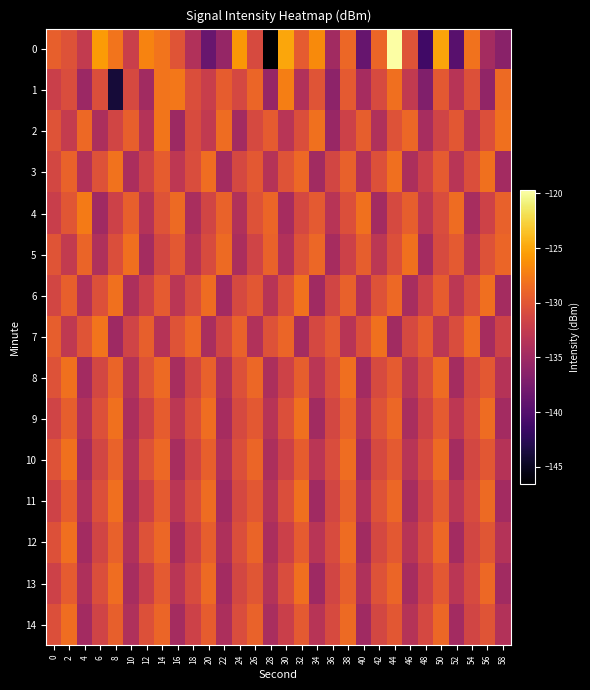

Reading right to left, extract all data points from this chart.

0: 58=-136.4	56=-134.7	54=-128.1	52=-139.7	50=-125.2	48=-141.3	46=-130.3	44=-119.7	42=-128.9	40=-138.8	38=-128.8	36=-134.8	34=-126.6	32=-129.6	30=-125.0	28=-146.5	26=-131.0	24=-125.9	22=-135.7	20=-138.6	18=-133.8	16=-130.1	14=-128.0	12=-127.0	10=-132.1	8=-128.0	6=-125.6	4=-132.5	2=-130.3	0=-129.3
1: 58=-128.6	56=-135.9	54=-130.5	52=-133.4	50=-129.8	48=-137.1	46=-132.7	44=-128.3	42=-131.0	40=-134.5	38=-129.7	36=-136.2	34=-130.1	32=-133.8	30=-127.3	28=-135.6	26=-128.9	24=-131.2	22=-129.5	20=-132.1	18=-130.7	16=-127.7	14=-127.9	12=-134.9	10=-131.0	8=-143.9	6=-130.6	4=-135.2	2=-130.8	0=-132.0
2: 58=-128.1	56=-130.6	54=-133.2	52=-129.9	50=-131.6	48=-134.4	46=-128.8	44=-130.3	42=-133.9	40=-129.4	38=-131.8	36=-135.5	34=-128.2	32=-130.7	30=-133.3	28=-129.6	26=-131.1	24=-134.8	22=-128.5	20=-132.7	18=-130.9	16=-135.2	14=-127.8	12=-133.6	10=-129.3	8=-131.5	6=-134.1	4=-128.7	2=-132.4	0=-130.2
3: 58=-134.7	56=-128.1	54=-130.7	52=-133.3	50=-129.6	48=-131.9	46=-134.1	44=-128.3	42=-130.5	40=-133.8	38=-129.2	36=-131.4	34=-134.9	32=-128.7	30=-130.2	28=-133.5	26=-129.8	24=-131.2	22=-134.6	20=-128.4	18=-130.8	16=-133.0	14=-129.5	12=-131.7	10=-134.2	8=-128.0	6=-130.4	4=-133.7	2=-129.1	0=-131.3
4: 58=-129.2	56=-131.7	54=-134.4	52=-128.5	50=-130.8	48=-133.1	46=-129.4	44=-131.1	42=-134.8	40=-128.2	38=-130.6	36=-133.4	34=-129.7	32=-131.2	30=-134.5	28=-128.9	26=-130.4	24=-133.8	22=-129.1	20=-131.5	18=-134.3	16=-128.6	14=-130.2	12=-133.6	10=-129.3	8=-131.8	6=-135.0	4=-127.5	2=-130.0	0=-132.1
5: 58=-128.9	56=-130.4	54=-133.3	52=-129.7	50=-131.0	48=-134.8	46=-128.1	44=-130.6	42=-133.1	40=-129.4	38=-131.8	36=-134.5	34=-128.8	32=-130.3	30=-133.8	28=-129.1	26=-131.6	24=-134.2	22=-128.6	20=-130.9	18=-133.5	16=-129.8	14=-131.3	12=-134.6	10=-128.3	8=-130.7	6=-133.9	4=-129.0	2=-132.5	0=-130.1
6: 58=-134.6	56=-128.3	54=-130.7	52=-133.1	50=-129.5	48=-131.8	46=-134.4	44=-128.7	42=-130.3	40=-133.8	38=-129.2	36=-131.5	34=-135.0	32=-128.0	30=-130.6	28=-133.4	26=-129.9	24=-131.1	22=-134.7	20=-128.5	18=-130.8	16=-133.2	14=-129.6	12=-131.9	10=-134.1	8=-128.2	6=-130.5	4=-133.7	2=-129.3	0=-131.4
7: 58=-131.7	56=-134.5	54=-128.4	52=-130.8	50=-133.1	48=-129.5	46=-131.1	44=-134.9	42=-128.2	40=-130.6	38=-133.4	36=-129.7	34=-131.2	32=-134.6	30=-128.9	28=-130.4	26=-133.8	24=-129.1	22=-131.5	20=-134.3	18=-128.7	16=-130.2	14=-133.5	12=-129.3	10=-131.6	8=-135.1	6=-127.9	4=-130.1	2=-132.8	0=-129.4
8: 58=-133.5	56=-129.8	54=-131.2	52=-134.6	50=-128.5	48=-130.9	46=-133.3	44=-129.6	42=-131.0	40=-134.8	38=-128.3	36=-130.7	34=-133.2	32=-129.4	30=-131.7	28=-134.1	26=-128.8	24=-130.5	22=-133.9	20=-129.2	18=-131.5	16=-134.4	14=-128.6	12=-130.2	10=-133.6	8=-129.0	6=-131.3	4=-134.7	2=-128.1	0=-130.3
9: 58=-134.7	56=-128.5	54=-130.8	52=-133.0	50=-129.6	48=-131.7	46=-134.3	44=-128.8	42=-130.2	40=-133.7	38=-129.1	36=-131.3	34=-134.9	32=-128.1	30=-130.6	28=-133.4	26=-129.8	24=-131.1	22=-134.5	20=-128.4	18=-130.7	16=-133.1	14=-129.5	12=-131.8	10=-134.2	8=-128.2	6=-130.5	4=-133.8	2=-129.4	0=-131.6
10: 58=-133.5	56=-129.9	54=-131.3	52=-134.6	50=-128.6	48=-131.0	46=-133.3	44=-129.7	42=-131.1	40=-134.8	38=-128.4	36=-130.8	34=-133.2	32=-129.5	30=-131.8	28=-134.1	26=-128.9	24=-130.6	22=-133.9	20=-129.3	18=-131.6	16=-134.4	14=-128.7	12=-130.3	10=-133.7	8=-129.1	6=-131.4	4=-134.6	2=-128.2	0=-130.4
11: 58=-134.8	56=-128.6	54=-130.9	52=-133.1	50=-129.7	48=-131.8	46=-134.4	44=-128.8	42=-130.3	40=-133.8	38=-129.2	36=-131.4	34=-135.0	32=-128.2	30=-130.7	28=-133.5	26=-129.9	24=-131.2	22=-134.6	20=-128.5	18=-130.8	16=-133.2	14=-129.6	12=-131.9	10=-134.3	8=-128.3	6=-130.6	4=-133.9	2=-129.5	0=-131.7
12: 58=-133.6	56=-130.0	54=-131.4	52=-134.7	50=-128.7	48=-131.1	46=-133.4	44=-129.8	42=-131.2	40=-134.9	38=-128.5	36=-130.9	34=-133.3	32=-129.6	30=-131.9	28=-134.2	26=-129.0	24=-130.7	22=-134.0	20=-129.4	18=-131.7	16=-134.5	14=-128.8	12=-130.4	10=-133.8	8=-129.2	6=-131.5	4=-134.7	2=-128.3	0=-130.5
13: 58=-134.9	56=-128.7	54=-131.0	52=-133.2	50=-129.8	48=-131.9	46=-134.5	44=-128.9	42=-130.4	40=-133.9	38=-129.3	36=-131.5	34=-135.1	32=-128.3	30=-130.8	28=-133.6	26=-130.0	24=-131.3	22=-134.7	20=-128.6	18=-130.9	16=-133.3	14=-129.7	12=-132.0	10=-134.4	8=-128.4	6=-130.7	4=-134.0	2=-129.6	0=-131.8
14: 58=-133.7	56=-130.1	54=-131.5	52=-134.8	50=-128.8	48=-131.2	46=-133.5	44=-129.9	42=-131.3	40=-135.0	38=-128.6	36=-131.0	34=-133.4	32=-129.7	30=-132.0	28=-134.3	26=-129.1	24=-130.8	22=-134.1	20=-129.5	18=-131.8	16=-134.6	14=-128.9	12=-130.5	10=-133.9	8=-129.3	6=-131.6	4=-134.8	2=-128.4	0=-130.6